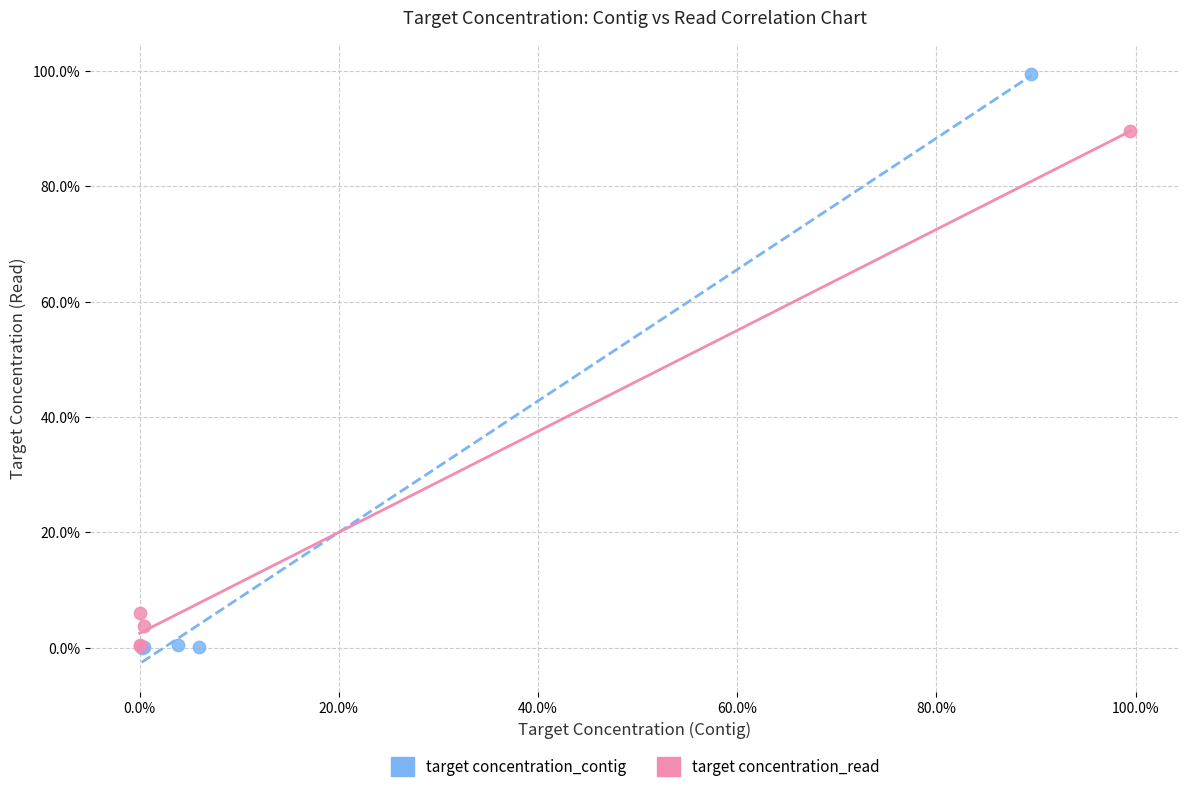

Which series contains the highest Y value?

target concentration_contig